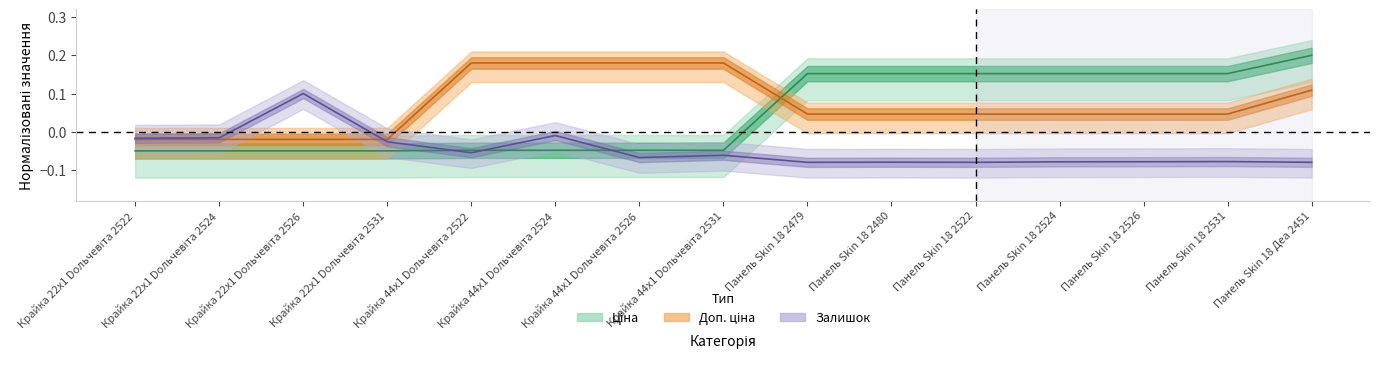

True or false: Залишок and Ціна intersect in this chart.

True